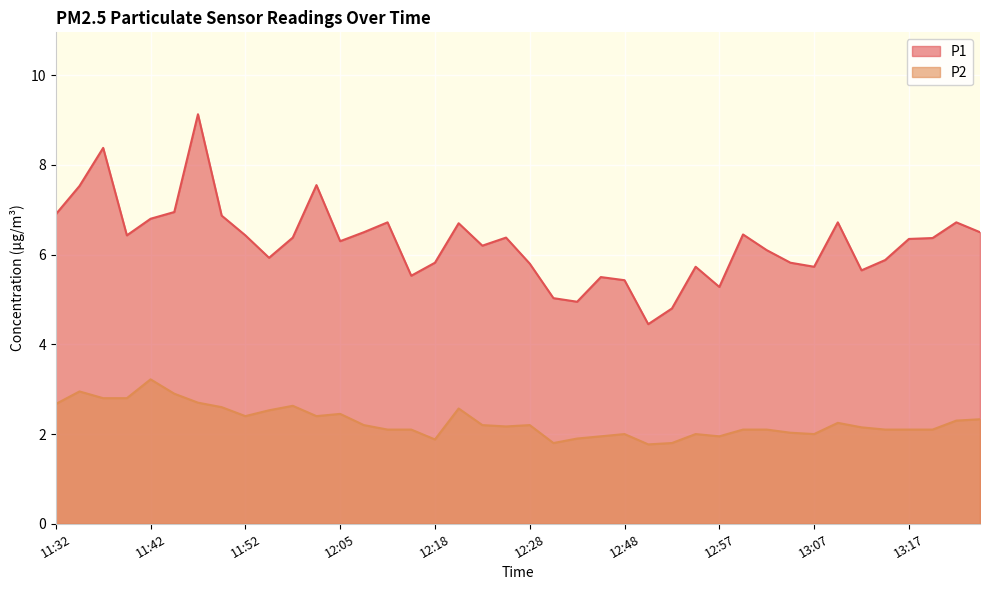

What is the sum of the P2 values at 11:57 and 11:59?

5.2